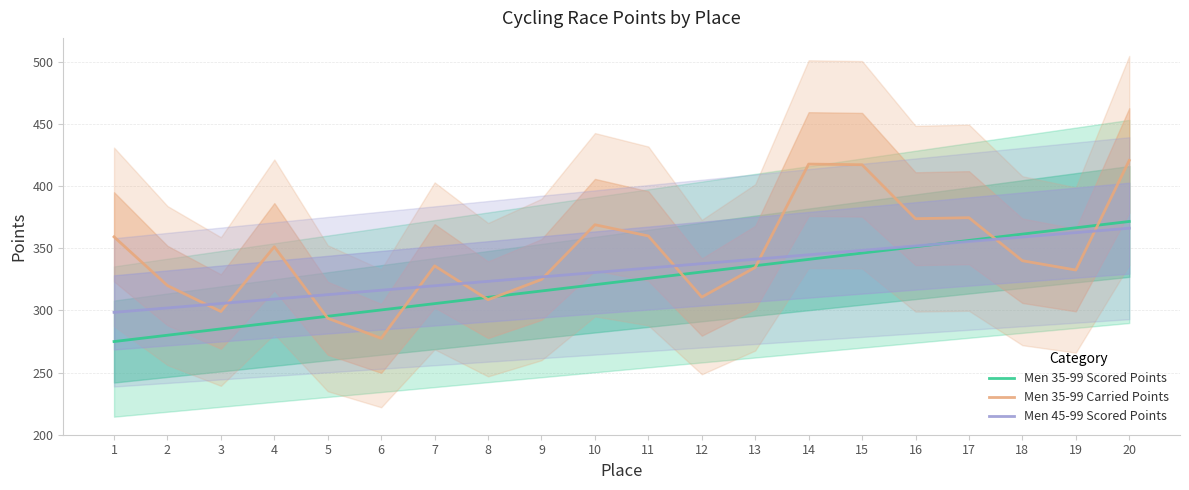

Rank the series by their average value, from highest to lowest.

Men 35-99 Carried Points, Men 45-99 Scored Points, Men 35-99 Scored Points